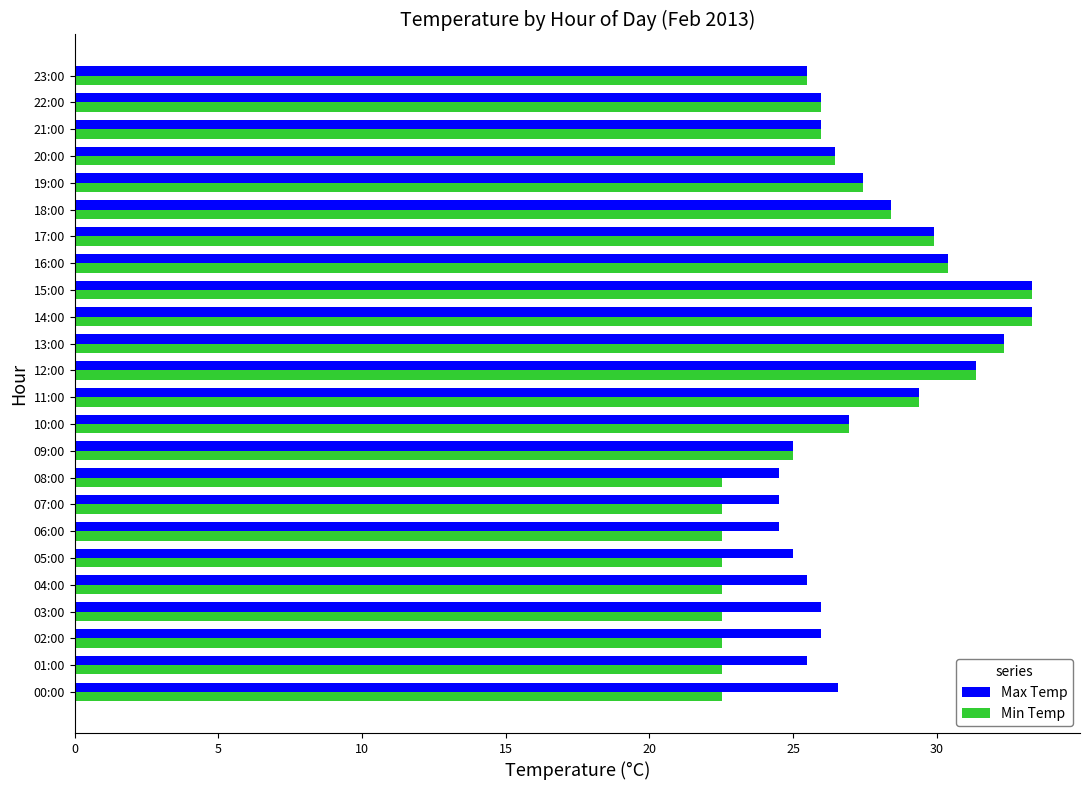

What is the maximum value shown in the chart?

33.3